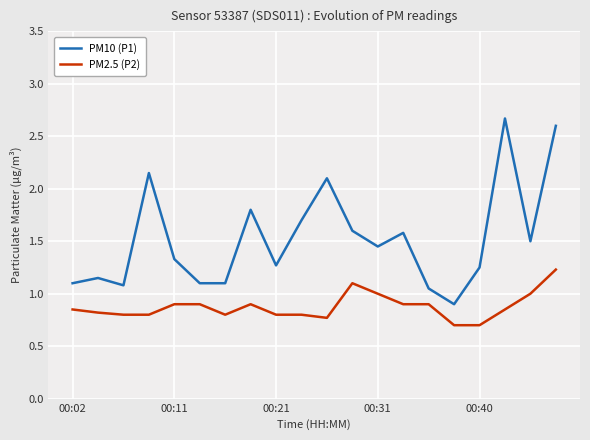

Count the PM2.5 (P2) values in the range 0 to 1.

18